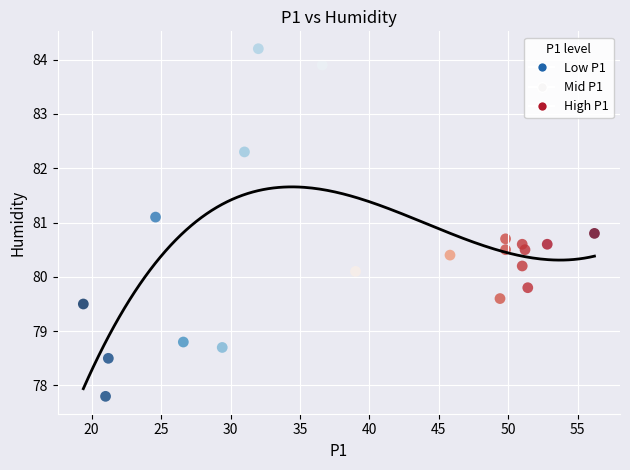

What is the range of Y values (max minus min)?

6.4